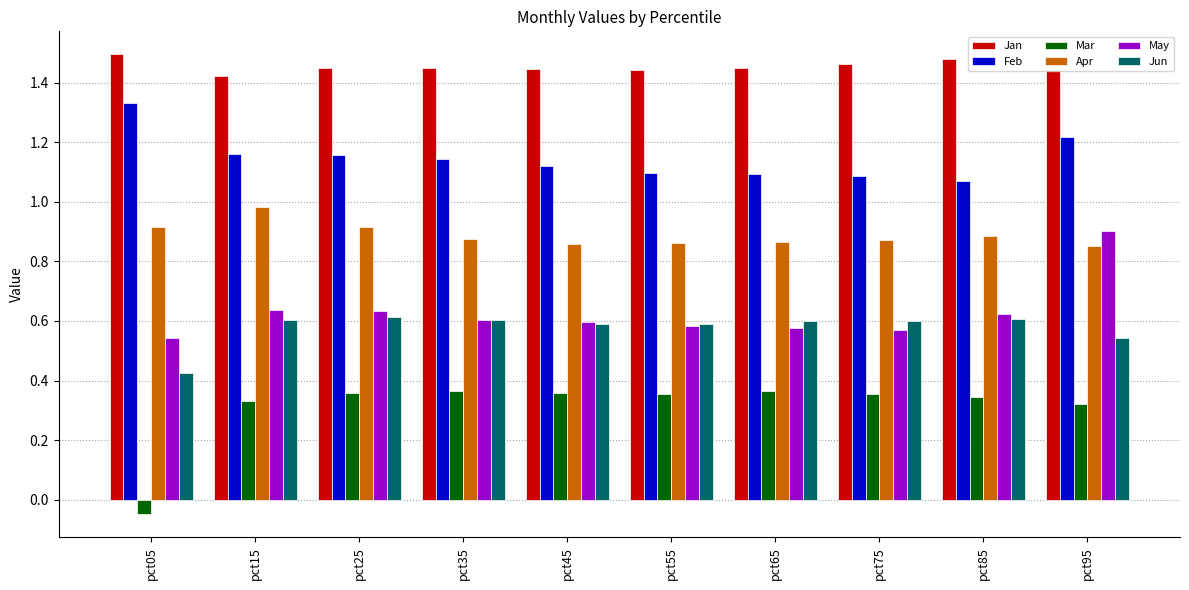

List the series in order of their peak value, highest first.

Jan, Feb, Apr, May, Jun, Mar